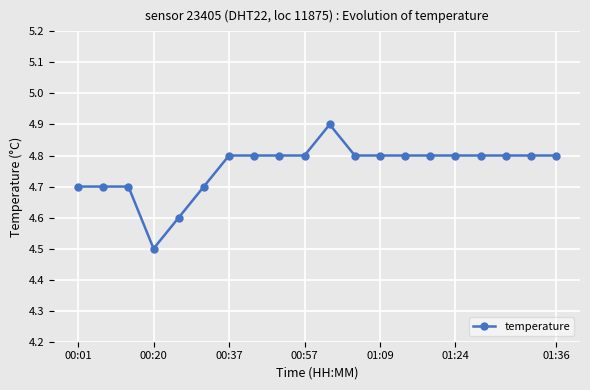

Reading left to right, what are all the values shown in this chart?

4.7	4.7	4.7	4.5	4.6	4.7	4.8	4.8	4.8	4.8	4.9	4.8	4.8	4.8	4.8	4.8	4.8	4.8	4.8	4.8